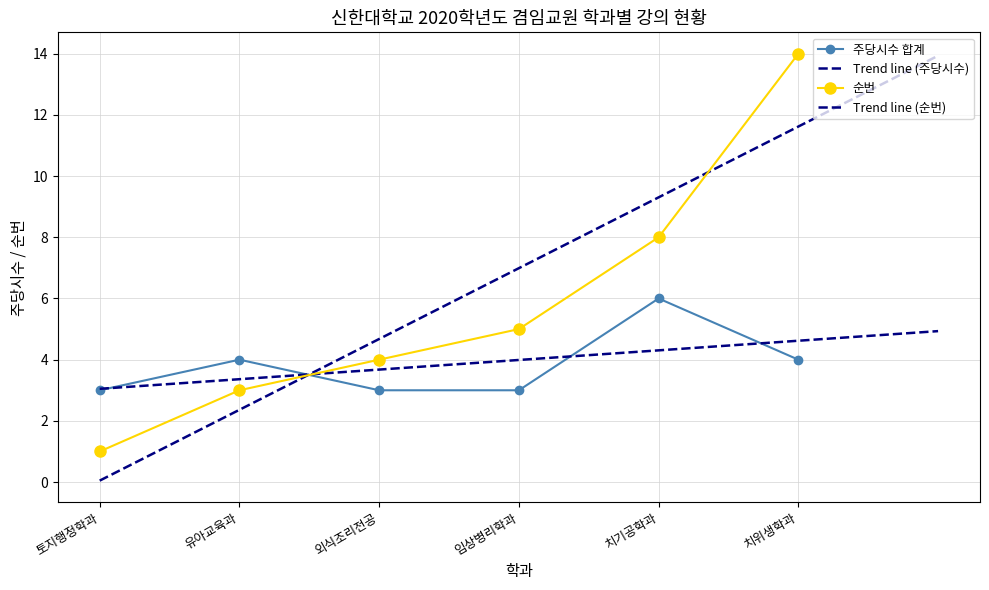

What value does the 주당시수 합계 series have at 토지행정학과?

3